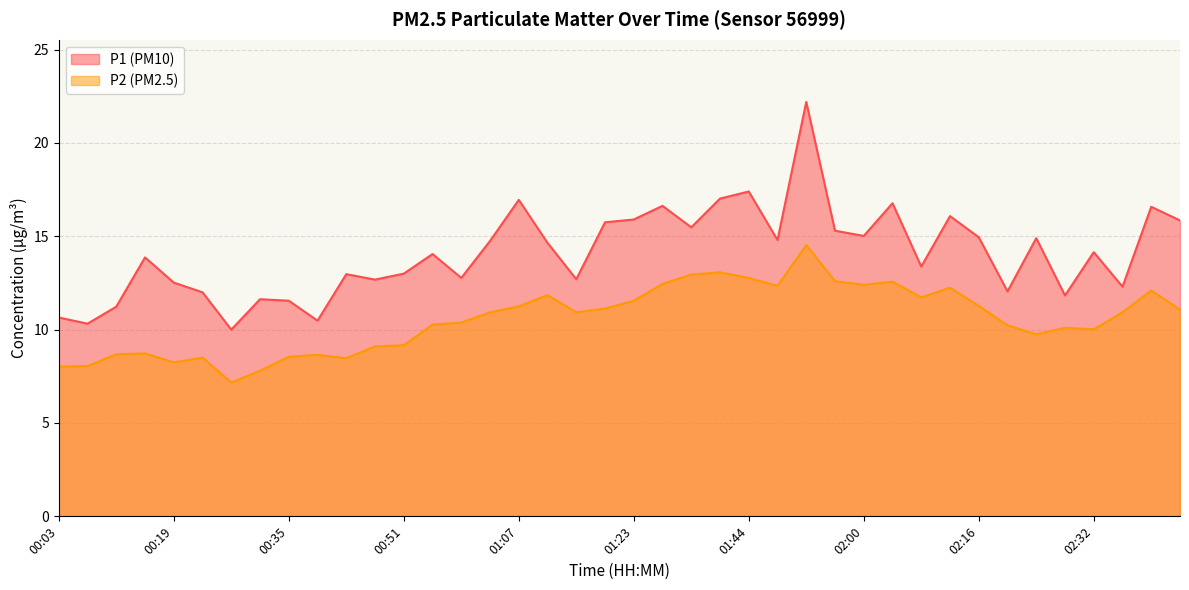

What position from the right is 02:04?

11